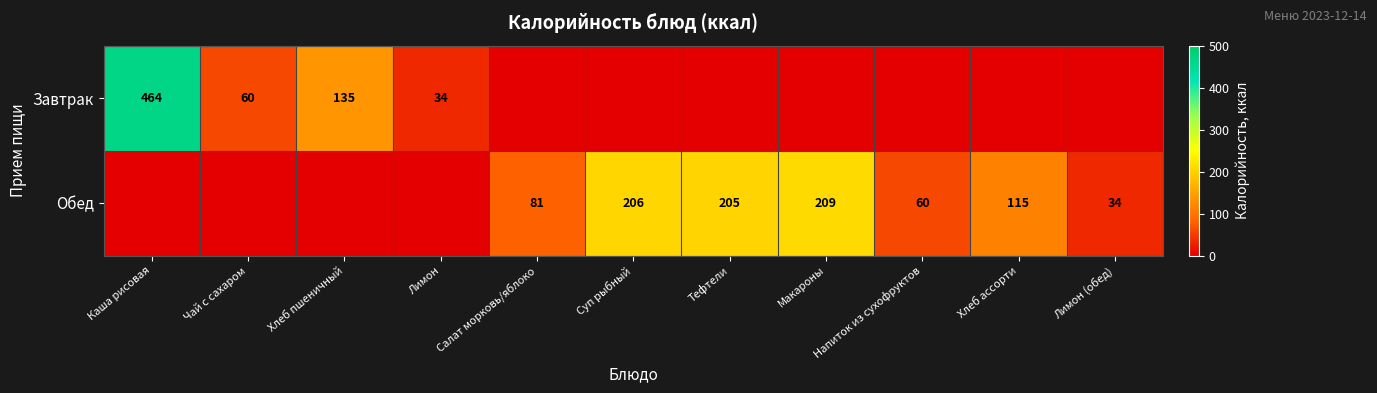

The Обед series shows 36 at Хлеб ассорти. True or false?

False